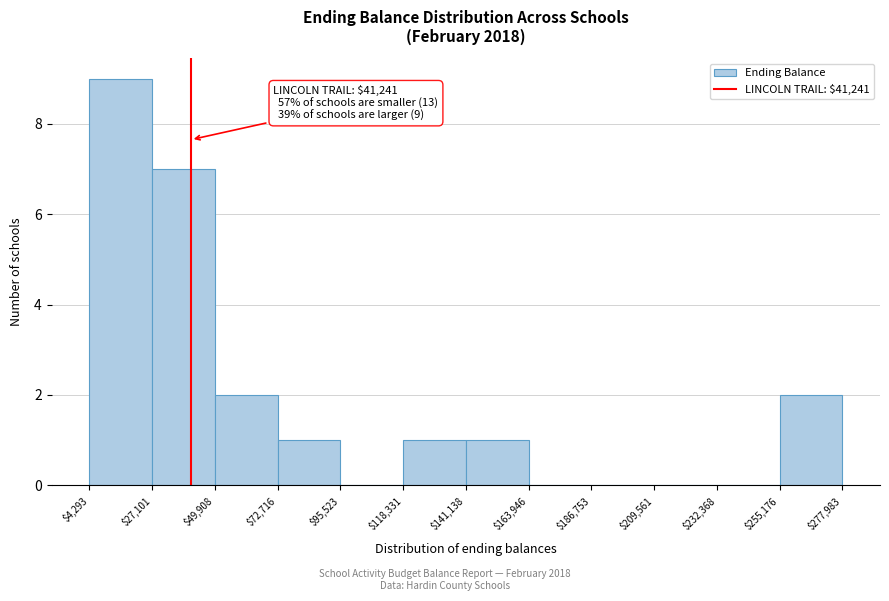

Over which range of the x-axis is the bar tallest?

$4,293 to $27,101